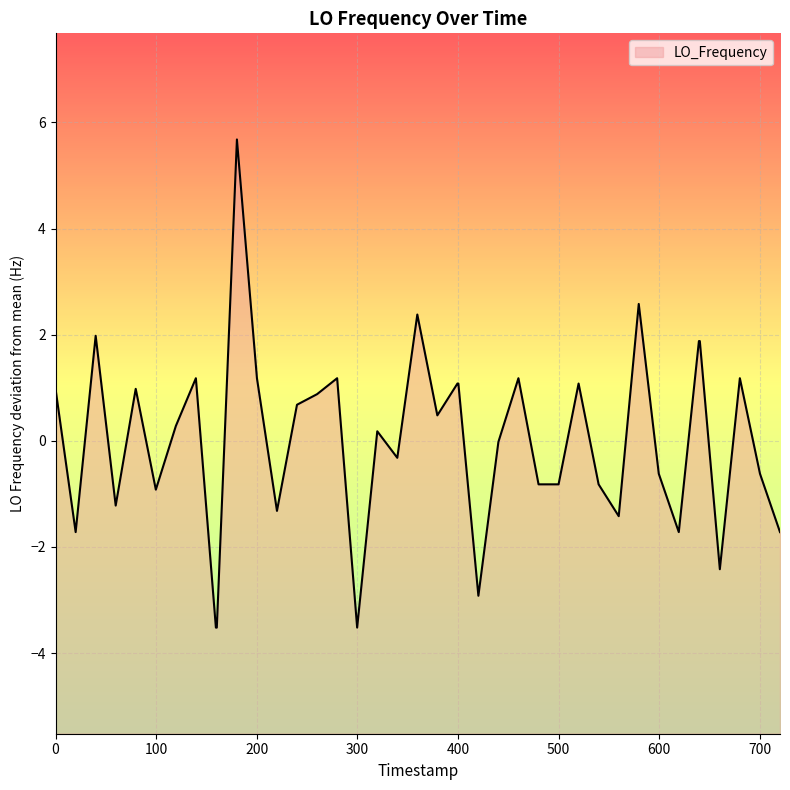

What is the difference between the second highest and minimum values?

6.1